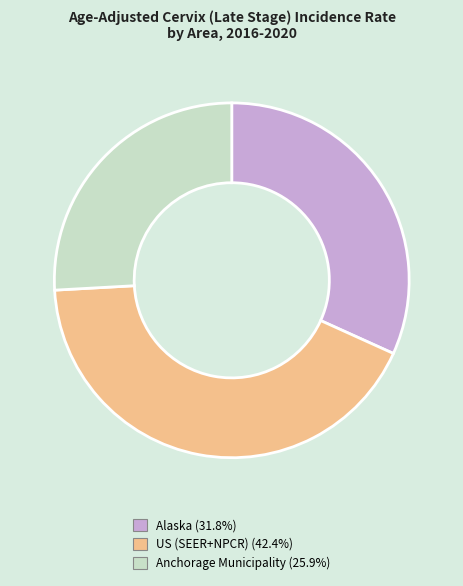

Is there a majority slice in this chart?

No